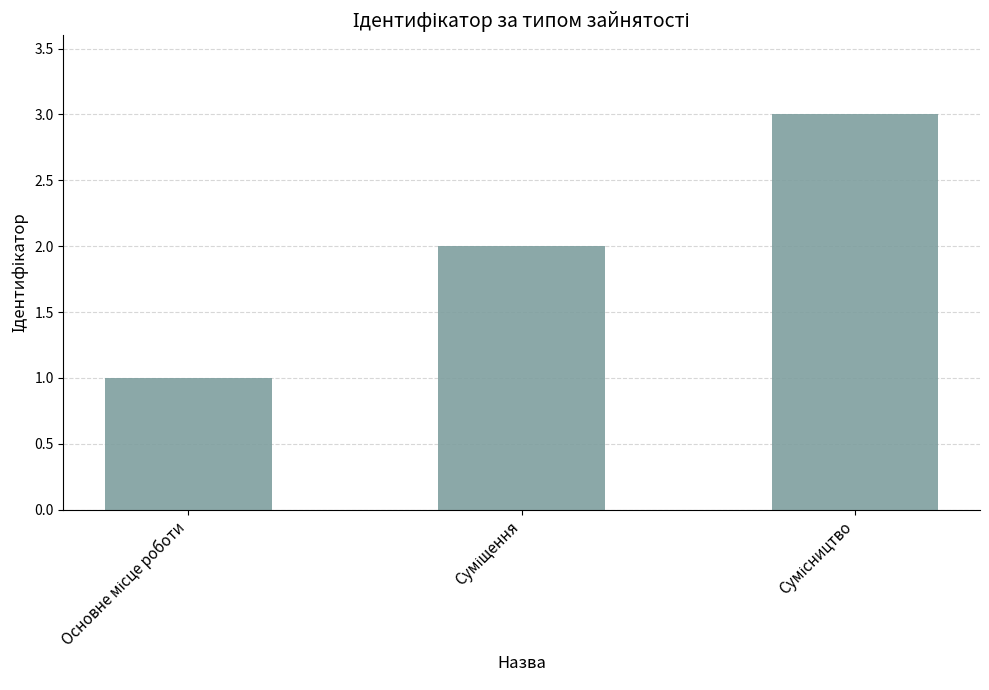

What is the value of the 1st bar from the left?

1